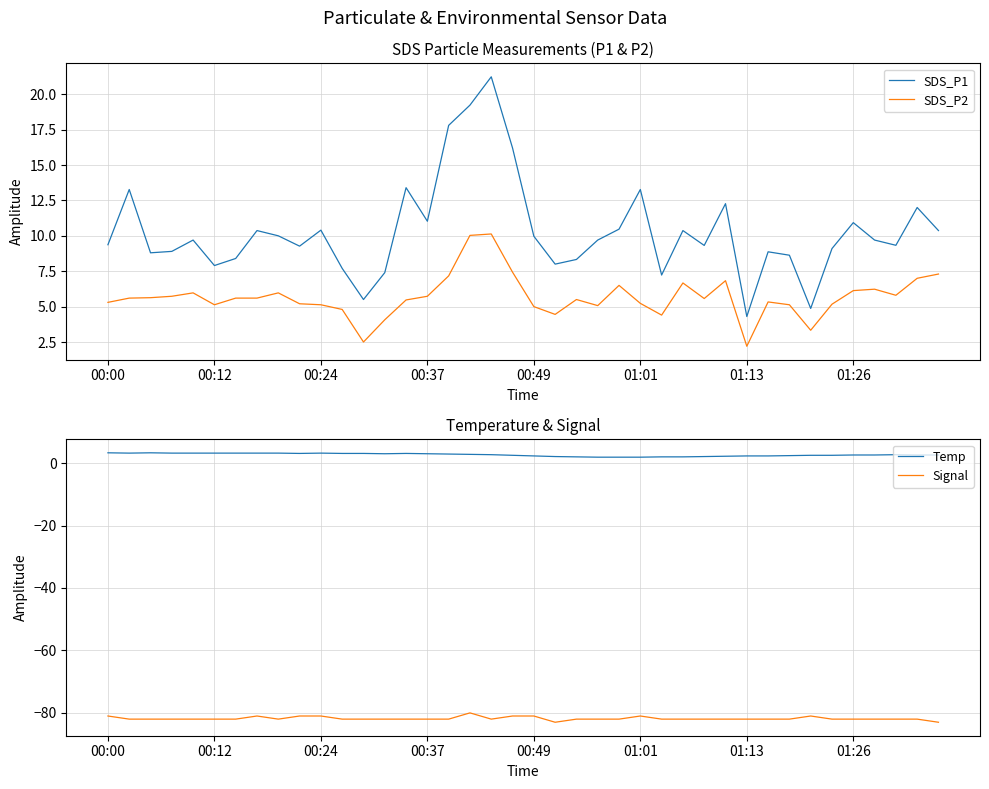

True or false: SDS_P2 and SDS_P1 cross at least once.

False